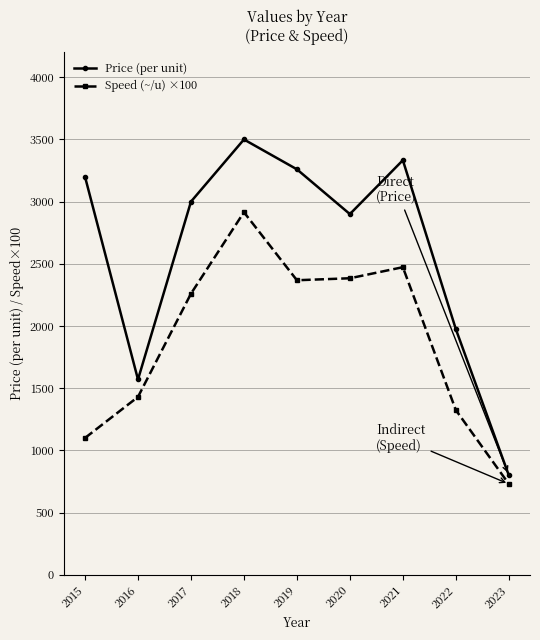

Is this an area chart (filled region under the line)?

No